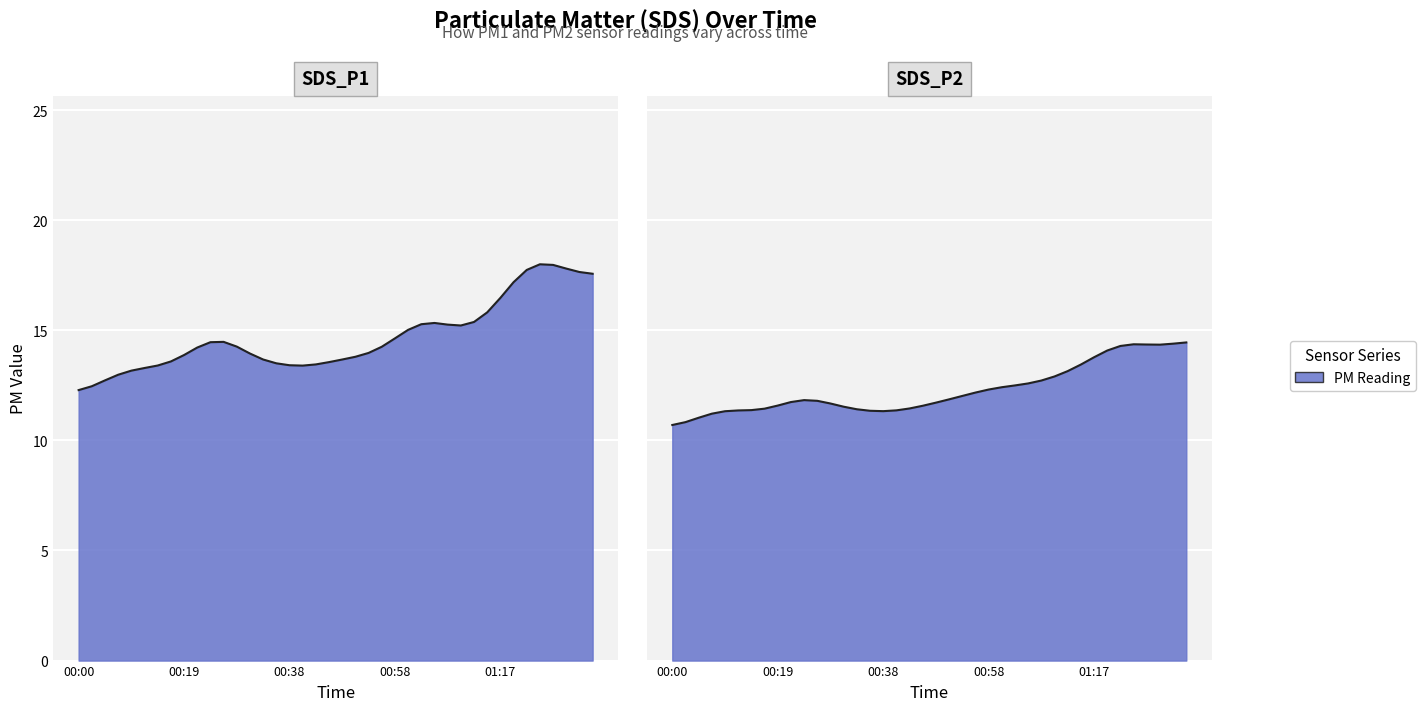

Where is SDS_P2 nearest to the value 12?

00:55